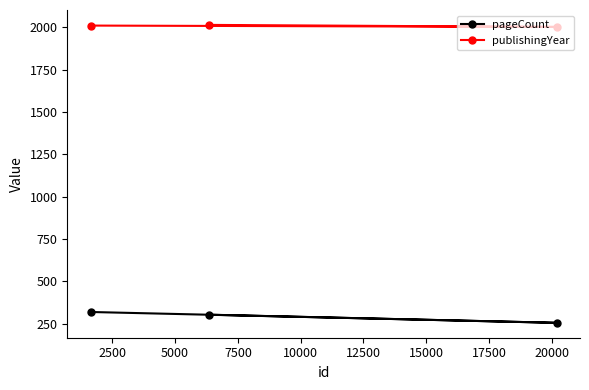

What is the smallest value displayed?

256